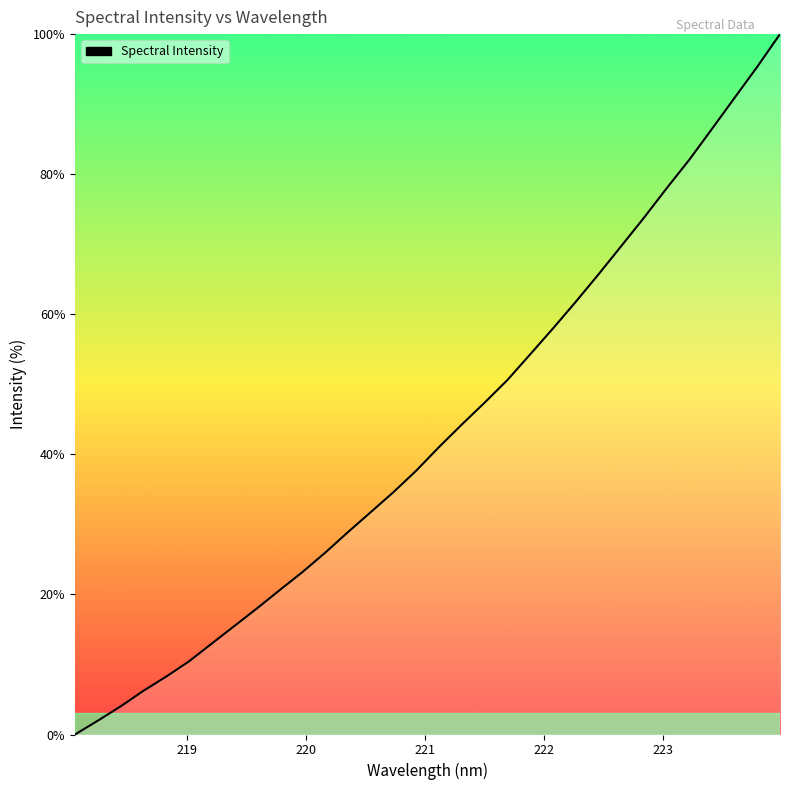

Reading left to right, what are all the values shown in this chart?

0.0	2.0	4.0	6.2	8.3	10.4	13.0	15.5	18.0	20.6	23.2	26.0	28.9	31.8	34.6	37.7	41.1	44.3	47.4	50.6	54.3	57.9	61.7	65.7	69.7	73.7	77.9	82.0	86.4	90.9	95.3	100.0